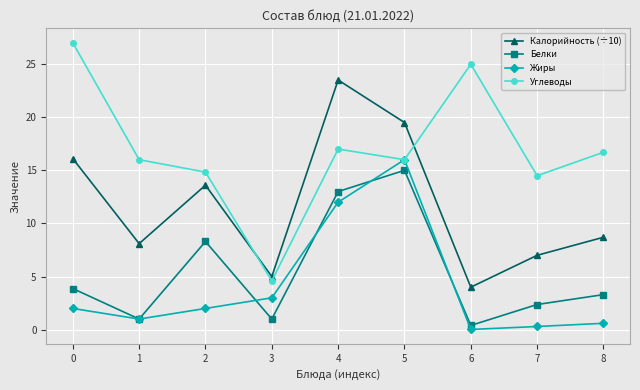

Which series has the widest spread of values?

Углеводы